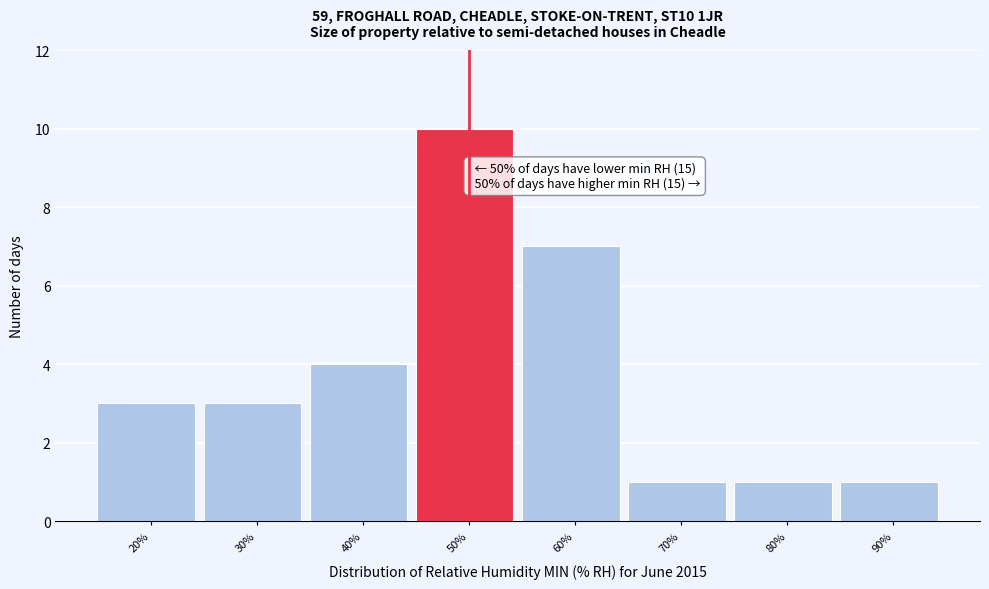

Reading left to right, extract all data points from this chart.

3	3	4	10	7	1	1	1